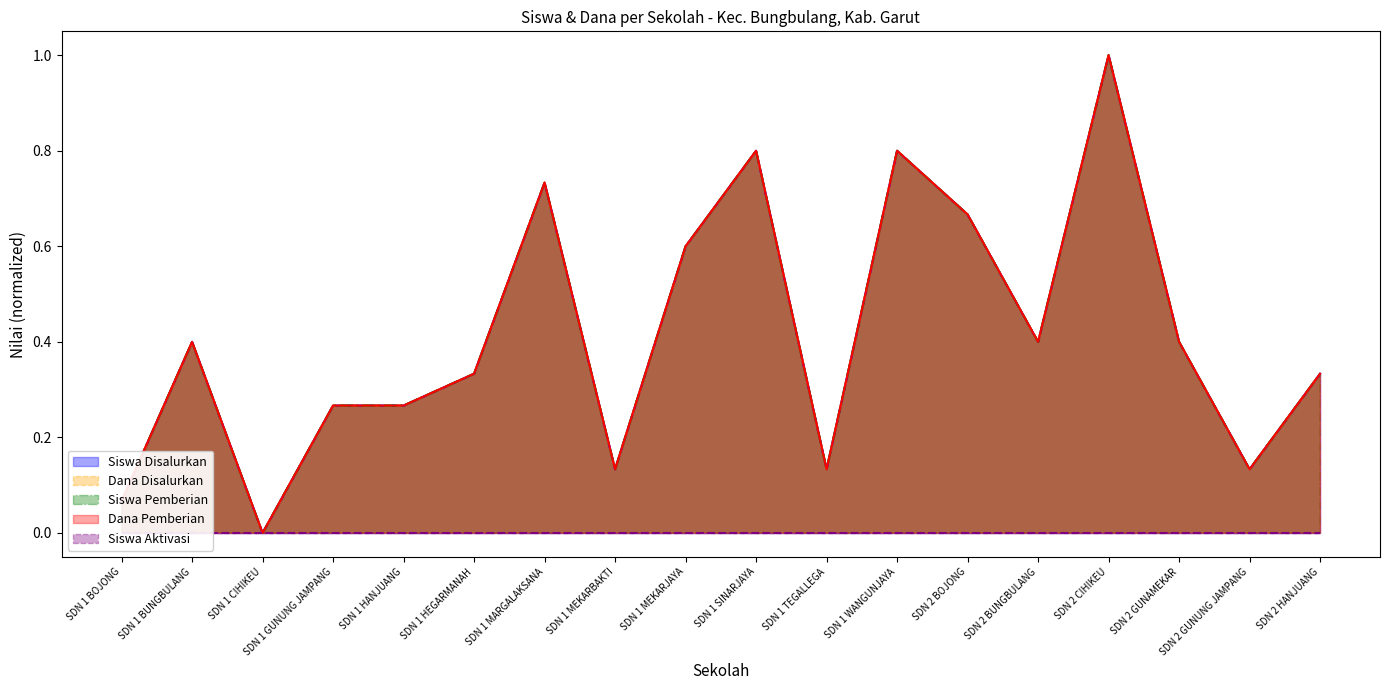

True or false: Siswa Pemberian and Dana Pemberian intersect in this chart.

False